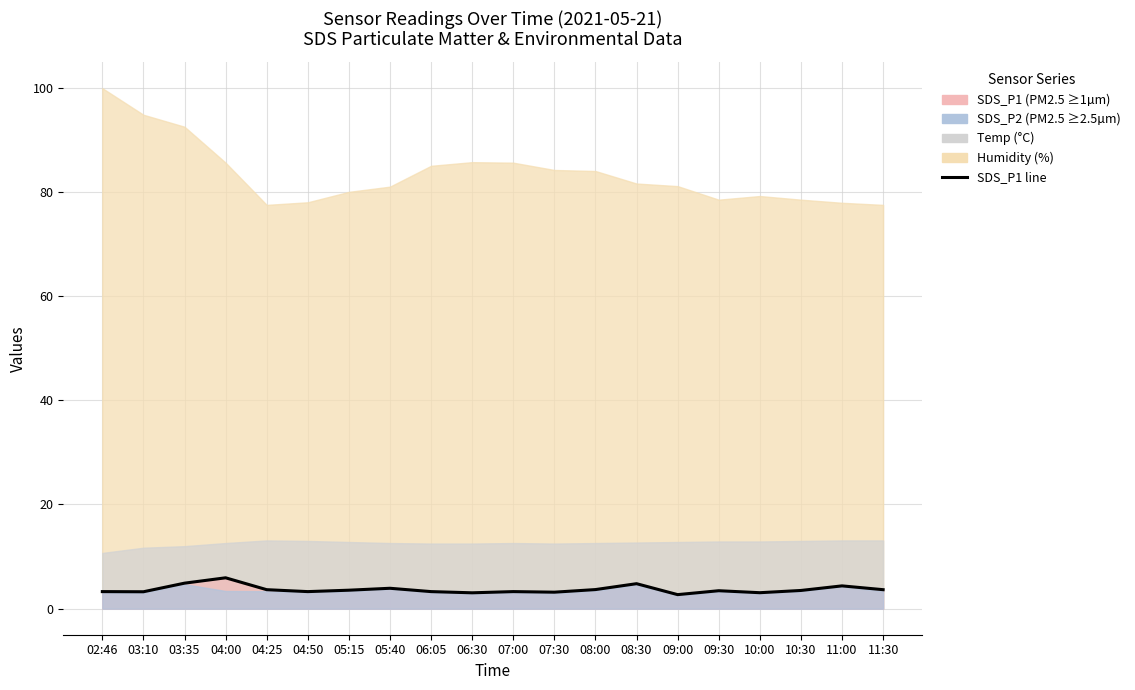

The value at 03:35 is 4.9. True or false?

True